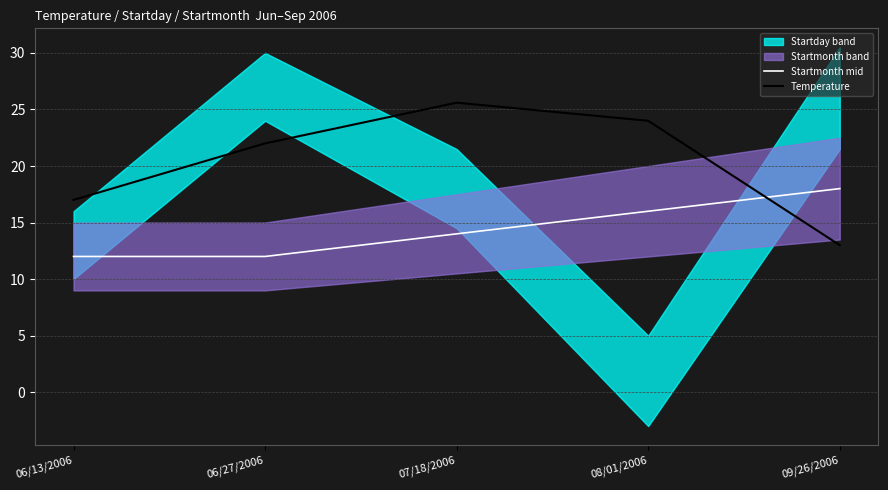

Count the Temperature values in the range 17 to 24.

3